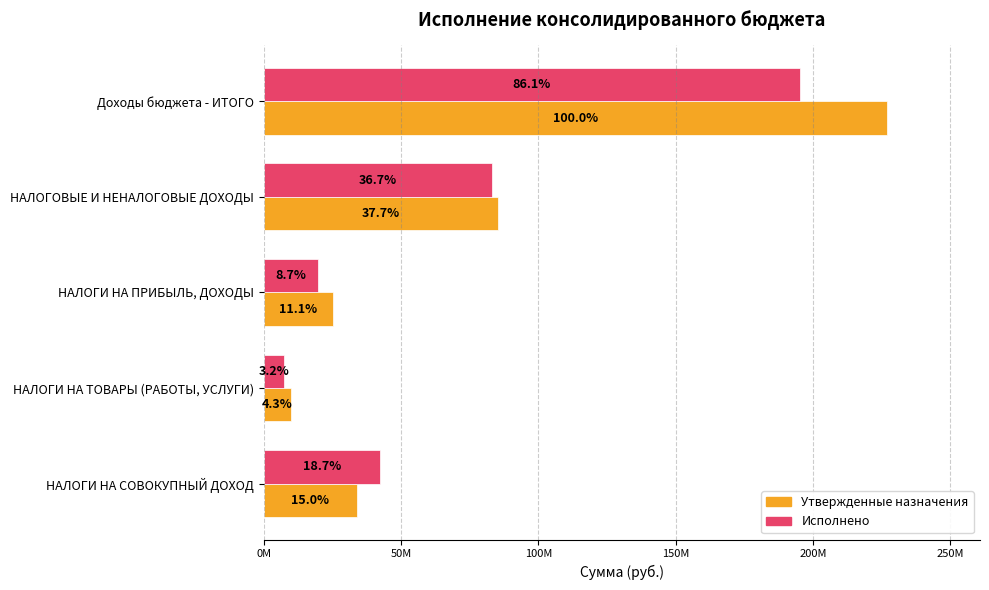

What are all the series names shown in the legend?

Утвержденные назначения, Исполнено